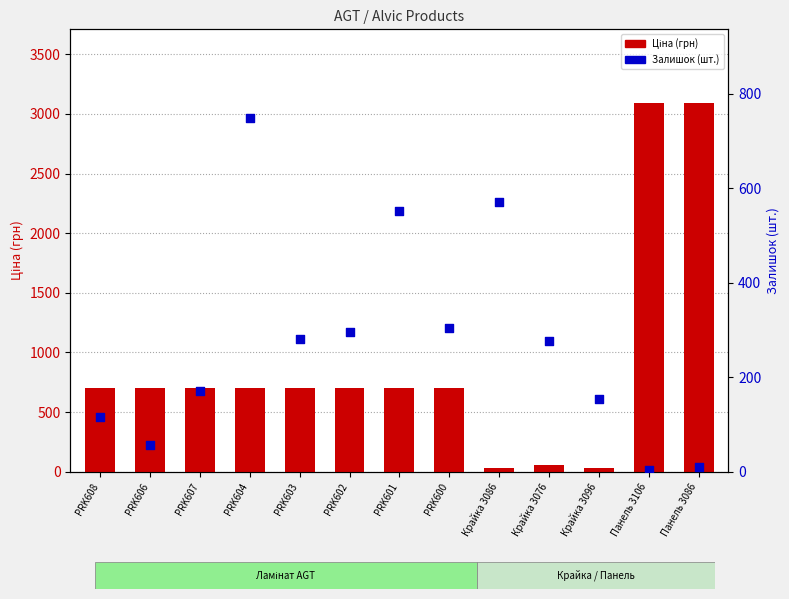

Which series contains the highest Y value?

Ціна